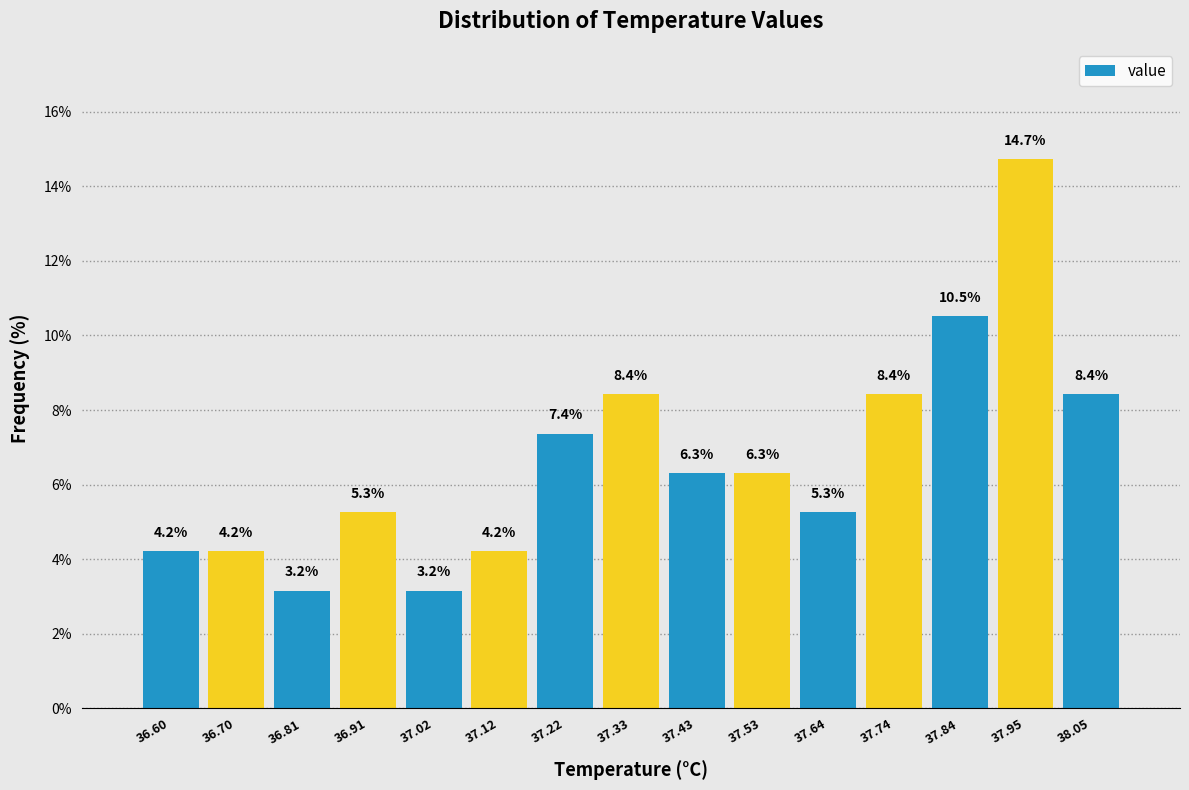

How tall is the bar that spans 36.86 to 36.96 on the x-axis? The bar edges are not printed on the chart, so give them approximately, as read against the axis.

5.3